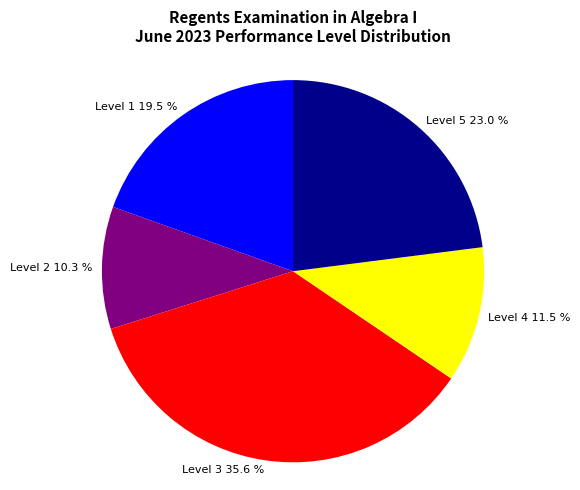

Does Level 5 23.0 % account for over 50% of the chart?

No